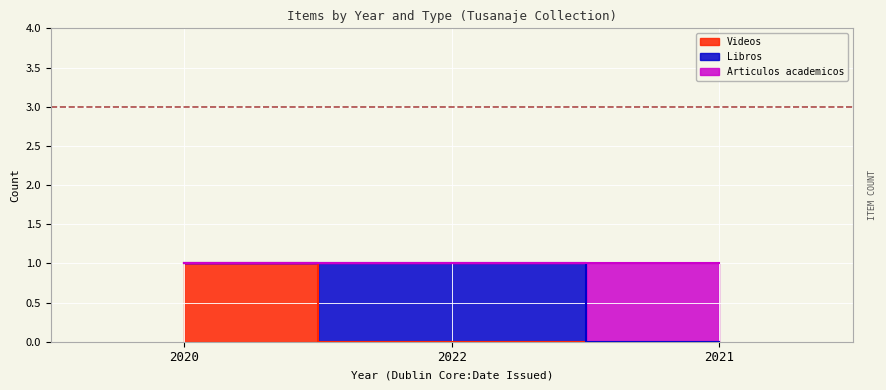

Is this an area chart (filled region under the line)?

No